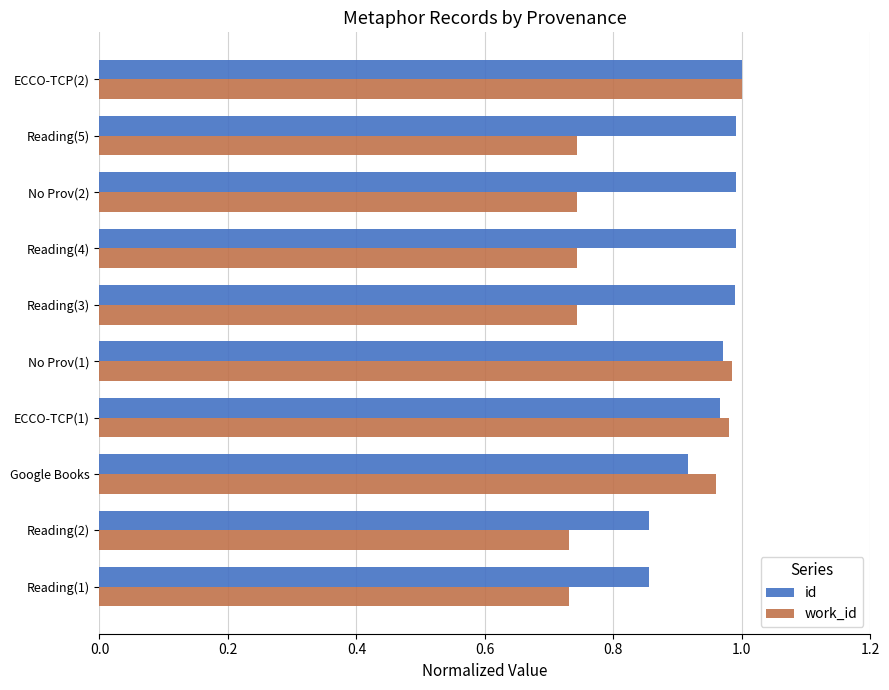

What are all the series names shown in the legend?

id, work_id